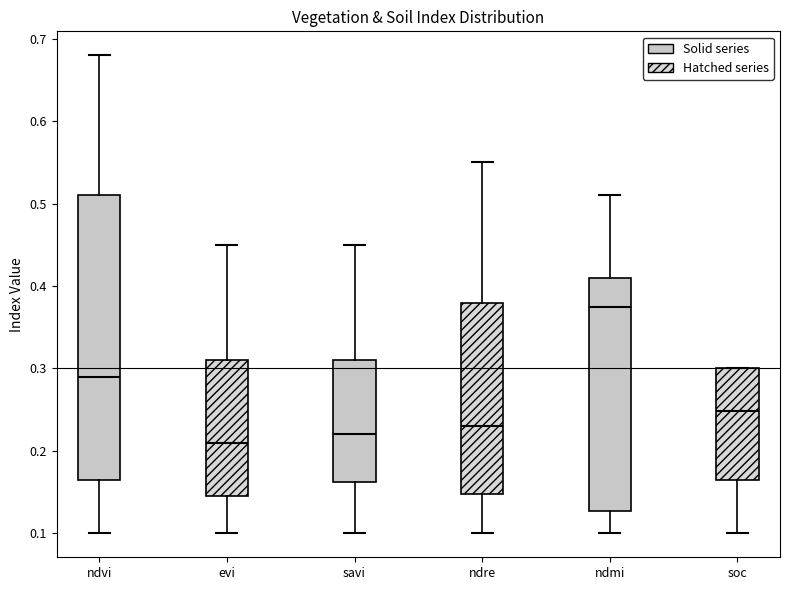

Reading left to right, read every box against the y-axis: the position of its median line, the range the box covers, and the ends of its whiskers. The values are not printed on the chart, so give them approximately, as read against the axis.

ndvi: median 0.29, box 0.17 to 0.51, whiskers 0.10 to 0.68
evi: median 0.21, box 0.15 to 0.31, whiskers 0.10 to 0.45
savi: median 0.22, box 0.16 to 0.31, whiskers 0.10 to 0.45
ndre: median 0.23, box 0.15 to 0.38, whiskers 0.10 to 0.55
ndmi: median 0.38, box 0.13 to 0.41, whiskers 0.10 to 0.51
soc: median 0.25, box 0.17 to 0.30, whiskers 0.10 to 0.30